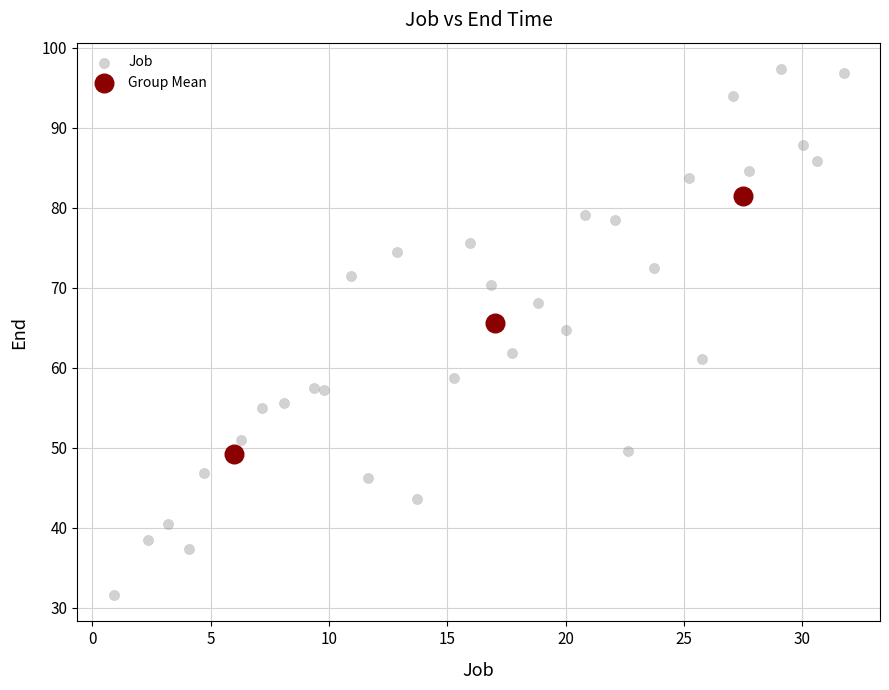

Which series reaches the minimum Y coordinate?

Job